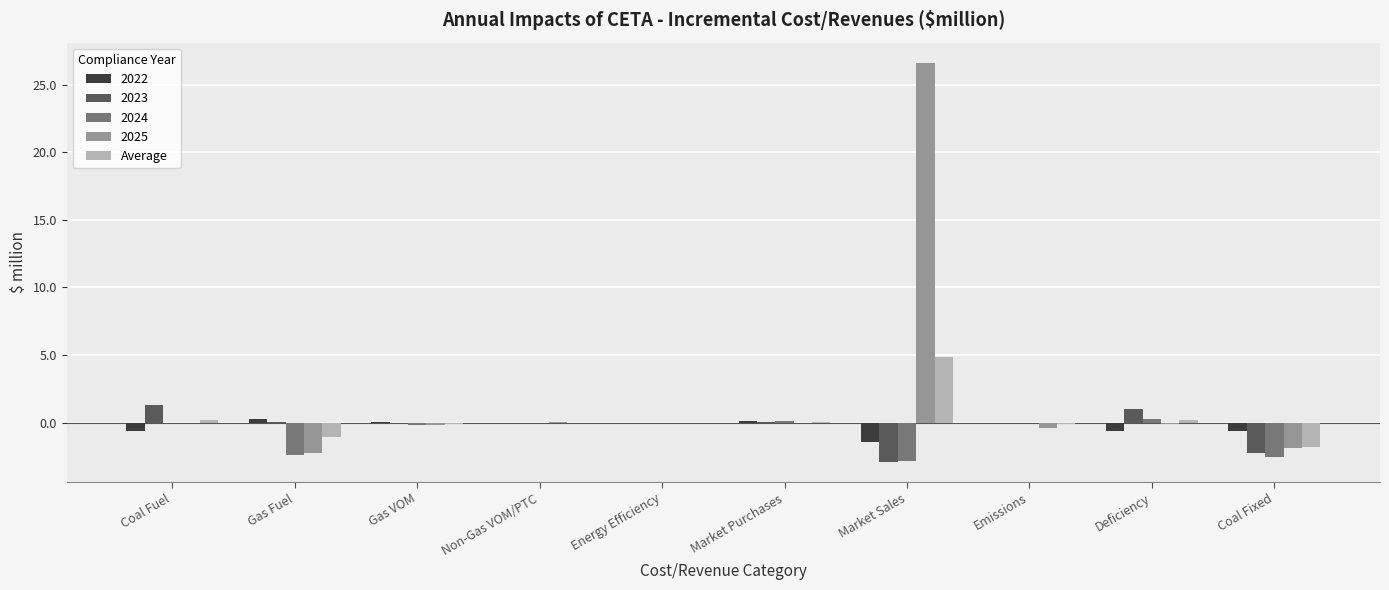

True or false: 2024 has a value of -2.4 at Gas Fuel.

True